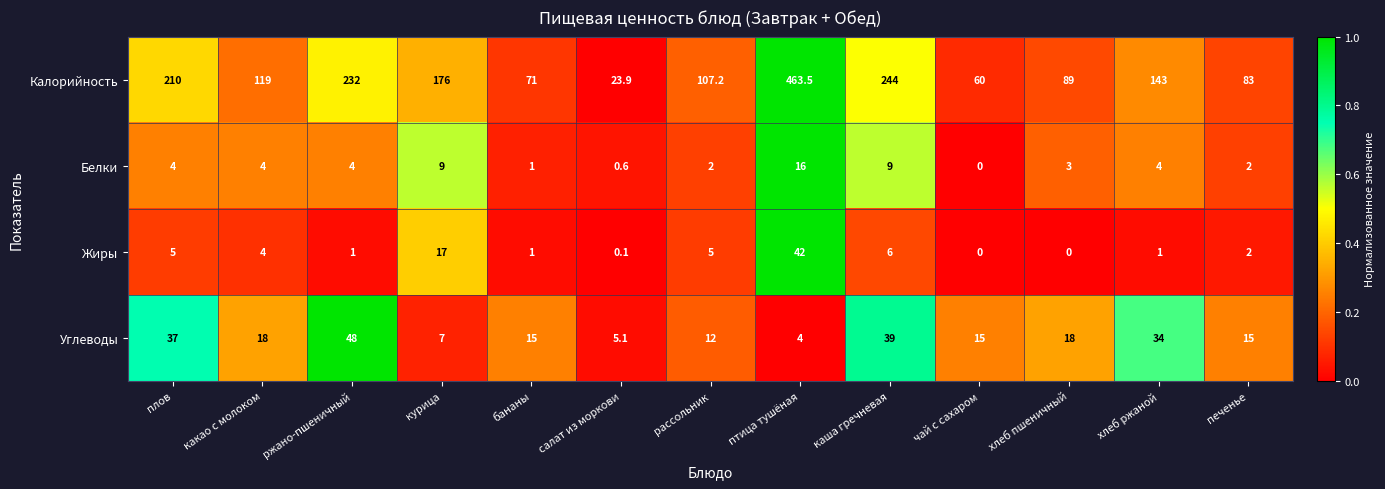

Which series has the largest range (max minus min)?

Калорийность